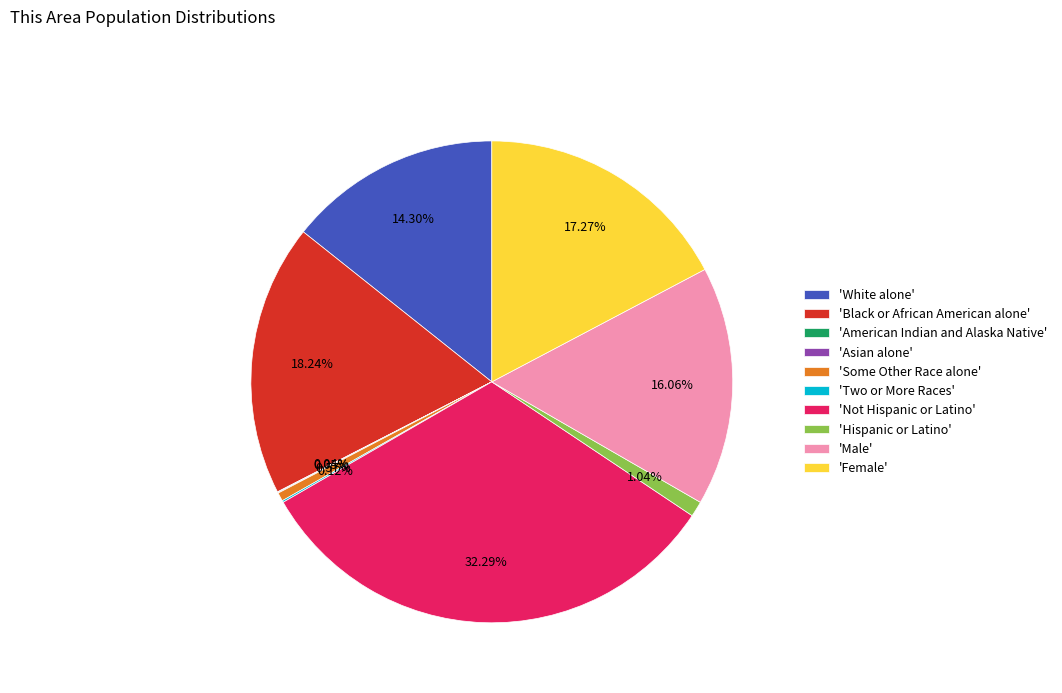

Is 'Some Other Race alone' the majority of the pie?

No